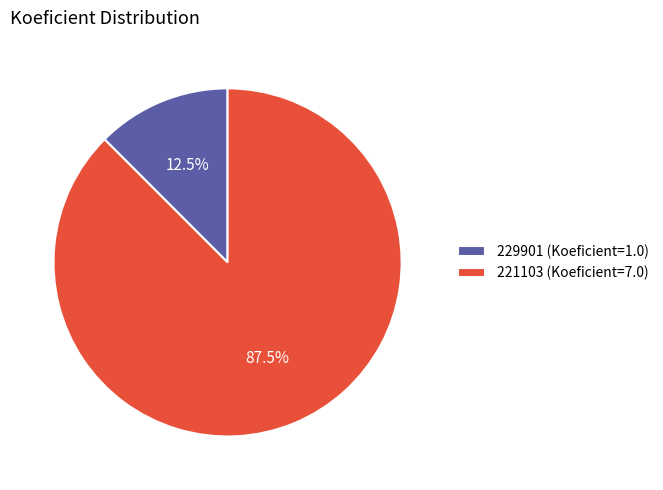

What is the smallest slice in the pie chart?

229901